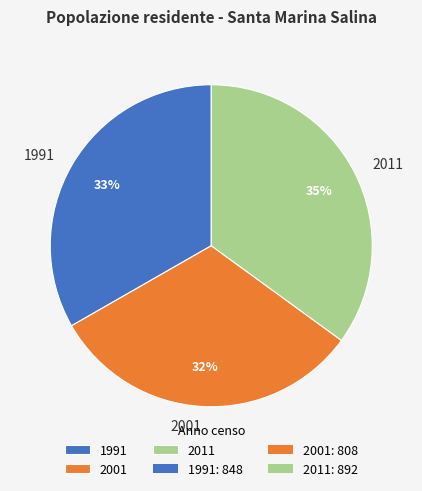

Is there any slice that represents more than half of the pie?

No